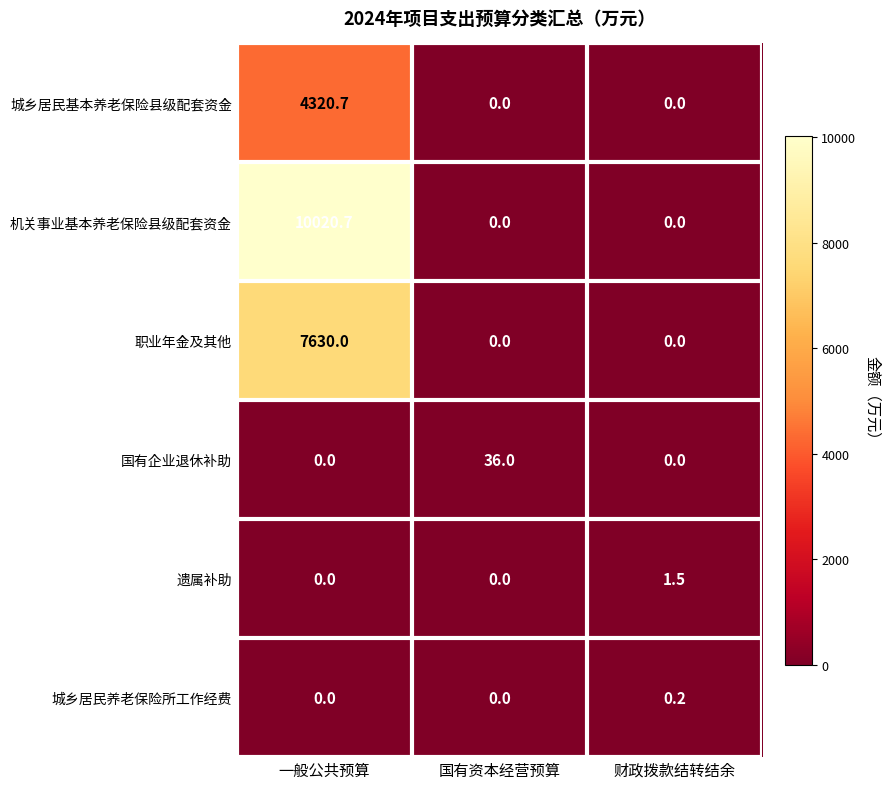

Rank the series by their maximum value, from highest to lowest.

机关事业基本养老保险县级配套资金, 职业年金及其他, 城乡居民基本养老保险县级配套资金, 国有企业退休补助, 遗属补助, 城乡居民养老保险所工作经费